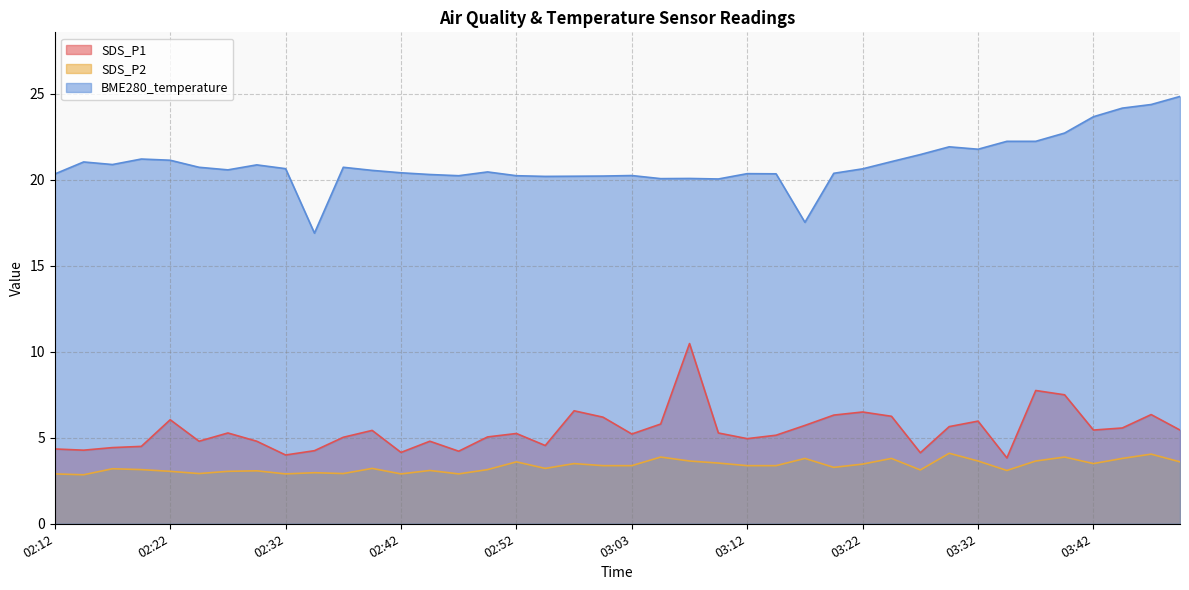

What is the spread (max minus min) of values at 03:20?

17.1